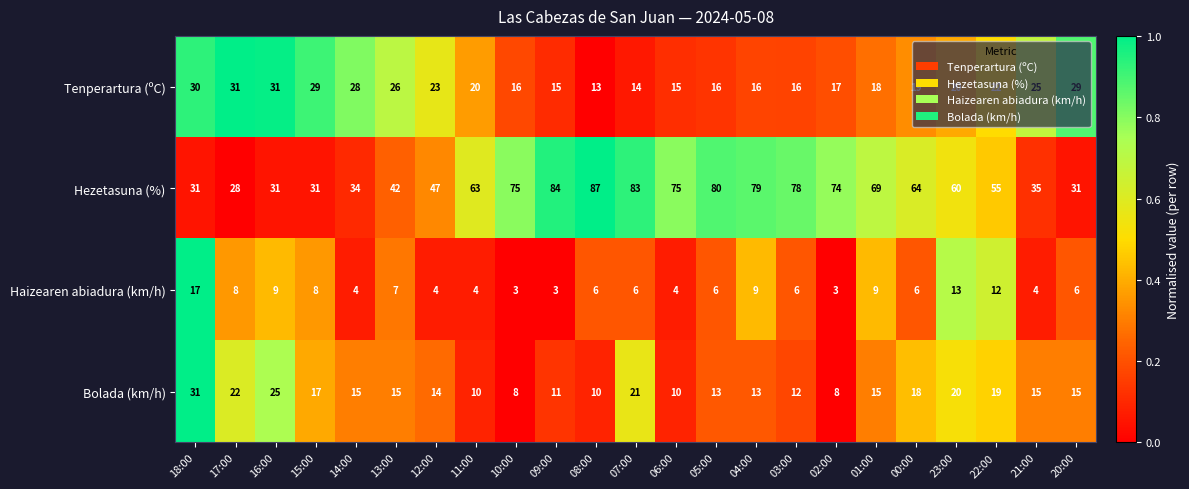

At which label does Bolada (km/h) reach its peak?

18:00